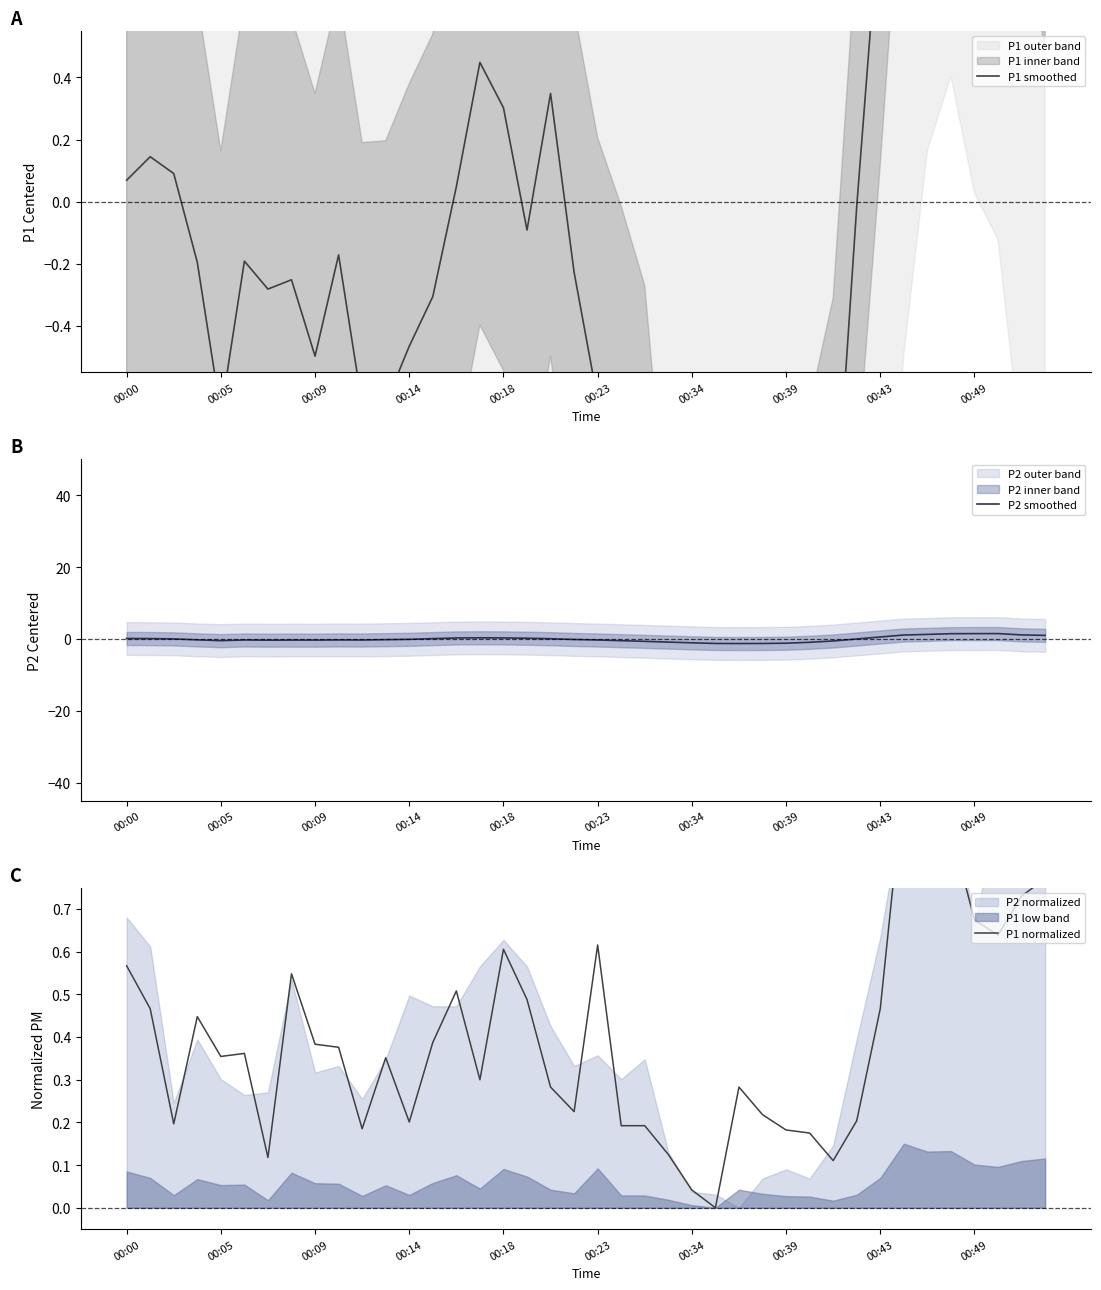

True or false: P2 smoothed has a value of 1.1 at 38.

True